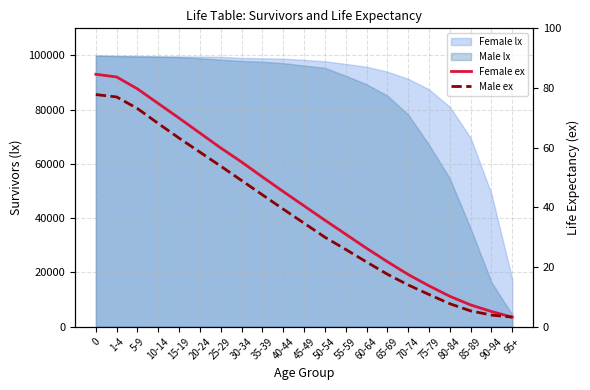

What is the label of the 16th point from the right?

20-24